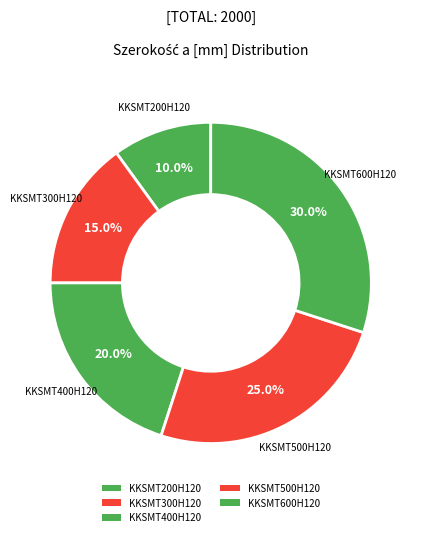

Between KKSMT200H120 and KKSMT500H120, which is larger?

KKSMT500H120